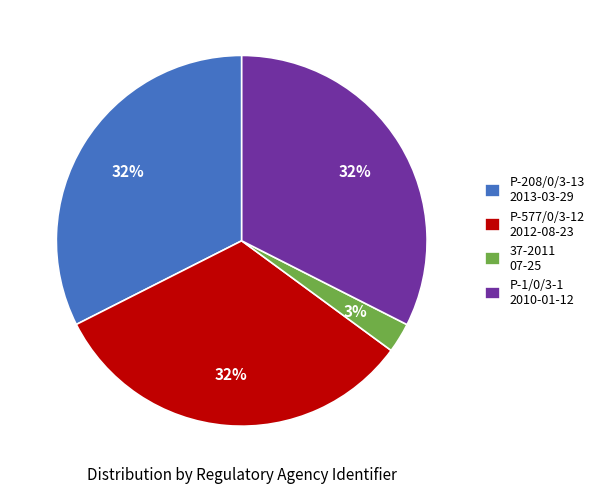

How many slices are in this pie chart?

4